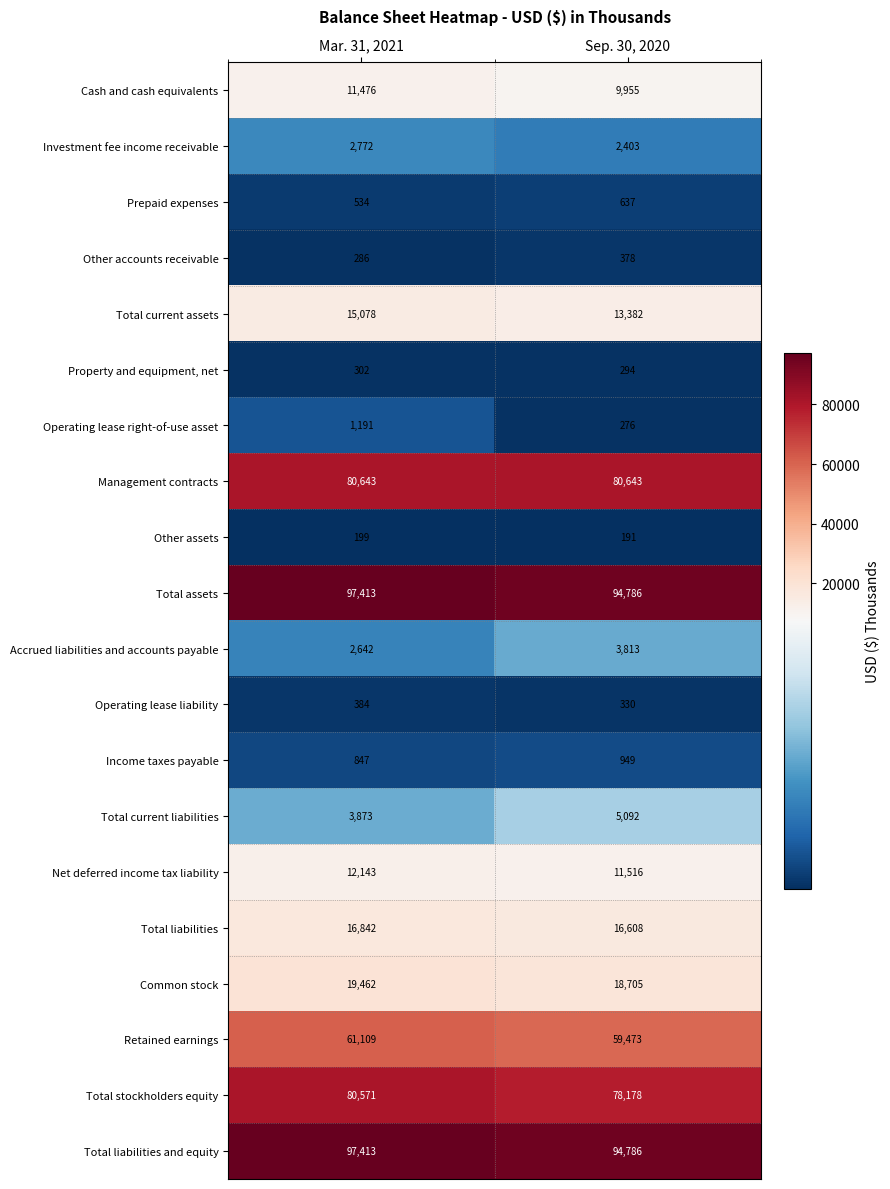

At how many categories does at least one series exceed 6822?

2